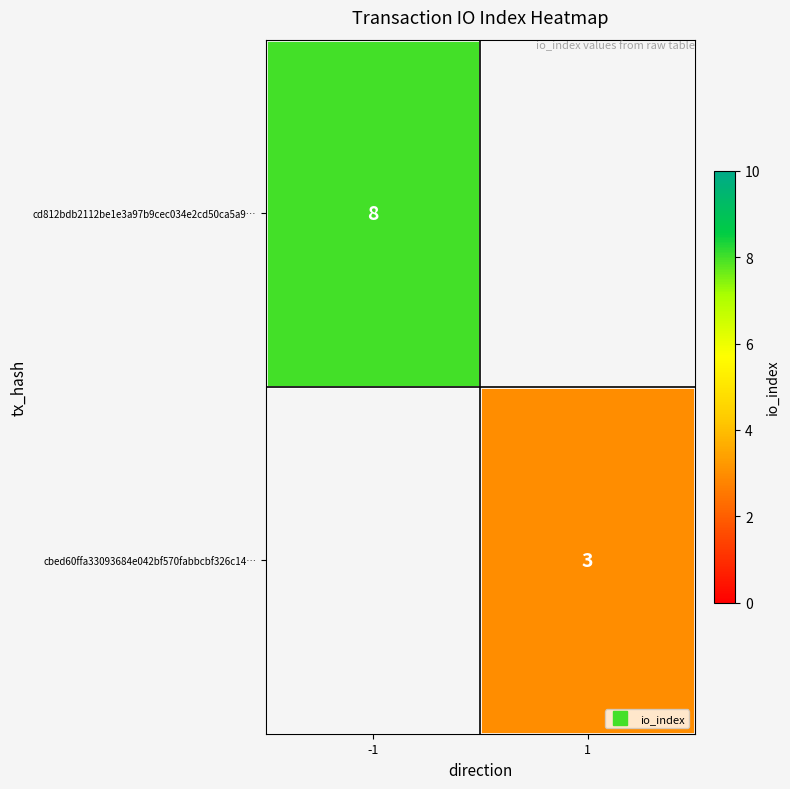

Which label corresponds to the largest value in the chart?

-1